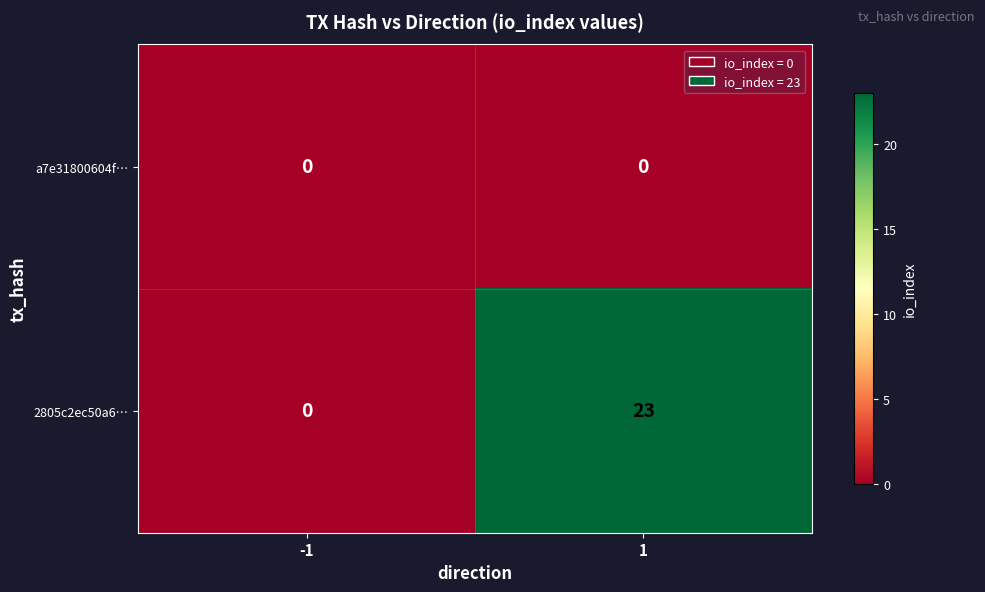

What is the spread (max minus min) of values at 1?

23